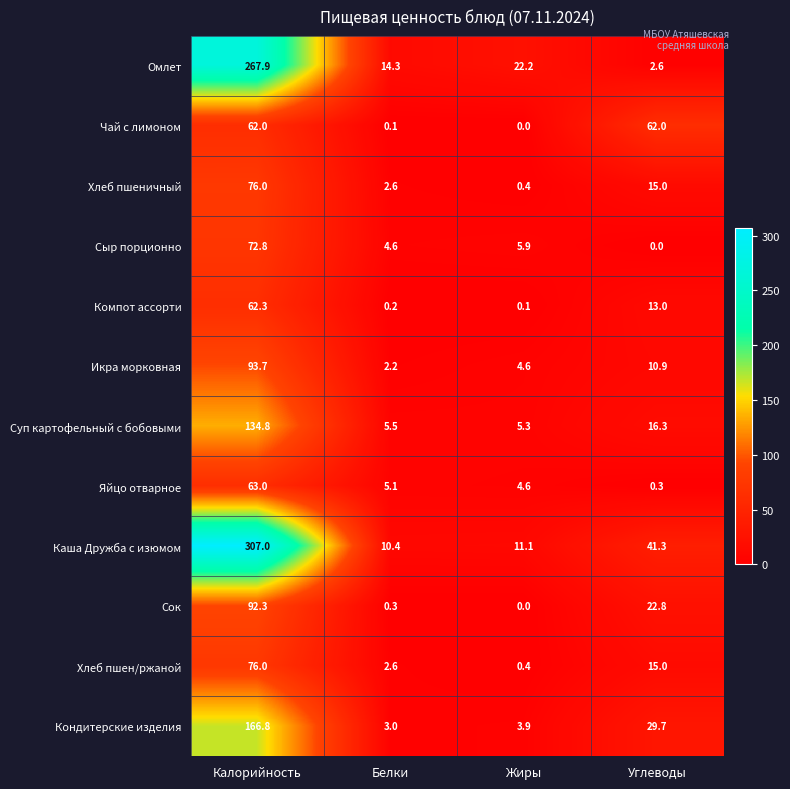

Is the value of Омлет at Белки greater than the value of Хлеб пшен/ржаной at Калорийность?

No